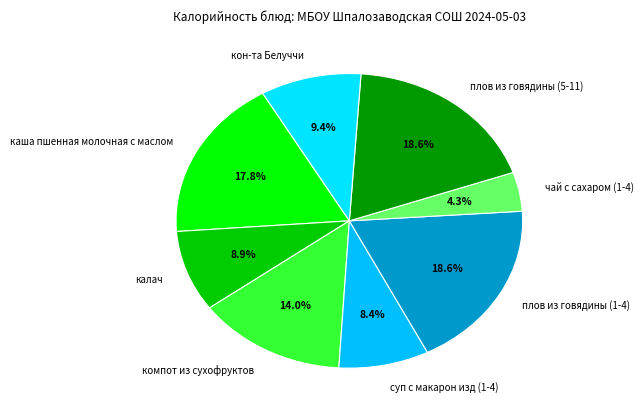

Which has a higher value, каша пшенная молочная с маслом or чай с сахаром (1-4)?

каша пшенная молочная с маслом